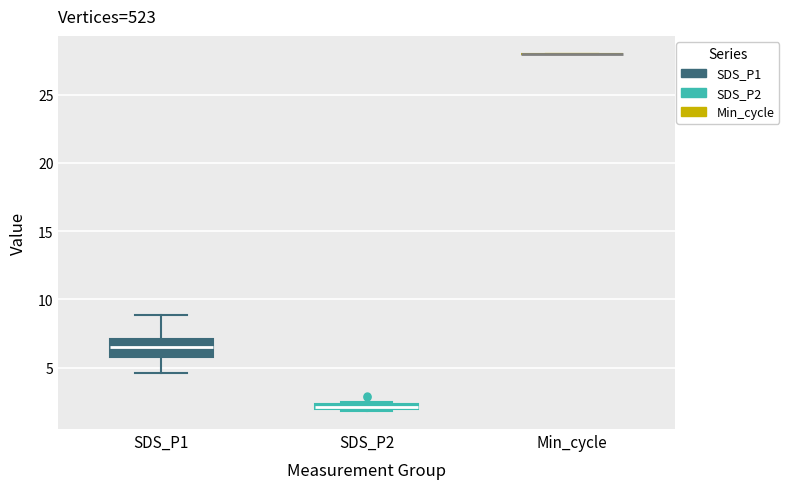

Where is the upper edge of the box for SDS_P2 on the y-axis? The values are not printed on the chart, so give them approximately, as read against the axis.

2.5